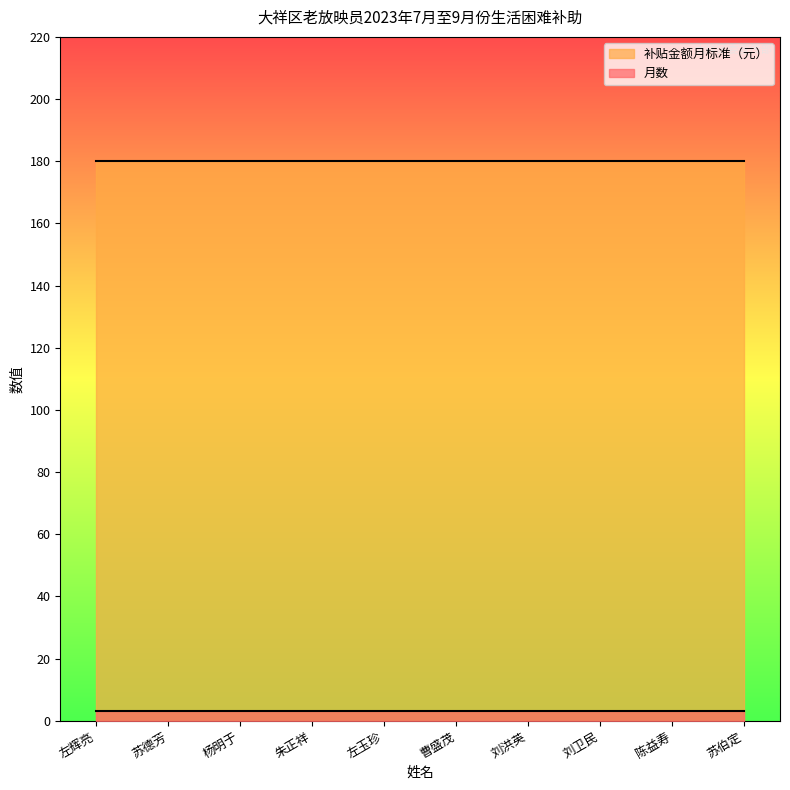

Reading right to left, list all the values displayed in this chart.

月数: 3	3	3	3	3	3	3	3	3	3
补贴金额月标准（元）: 180	180	180	180	180	180	180	180	180	180